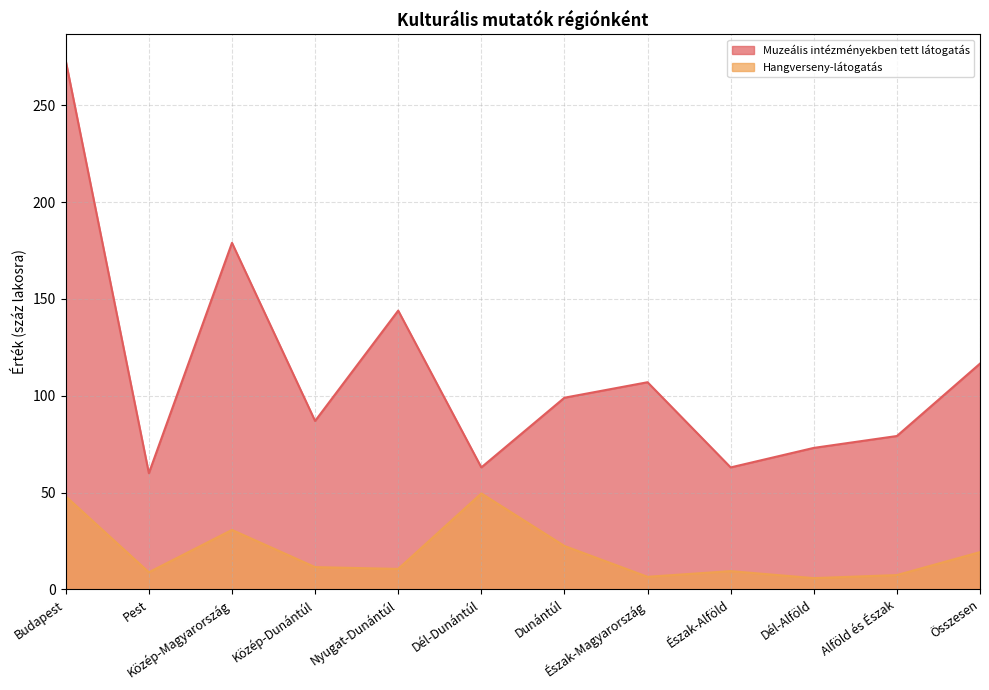

True or false: Muzeális intézményekben tett látogatás has a value of 63.0 at Dél-Dunántúl.

True